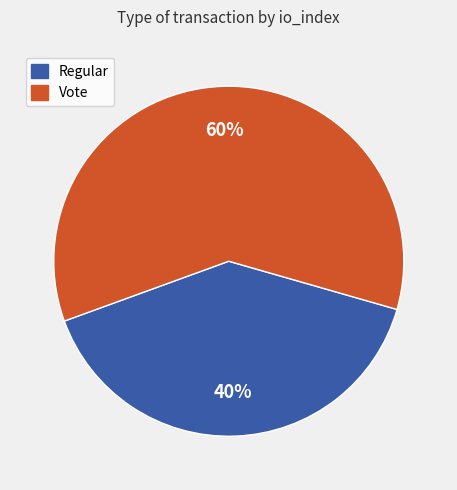

To the nearest percent, what is the difference between the Vote and Regular slice percentages?

20%